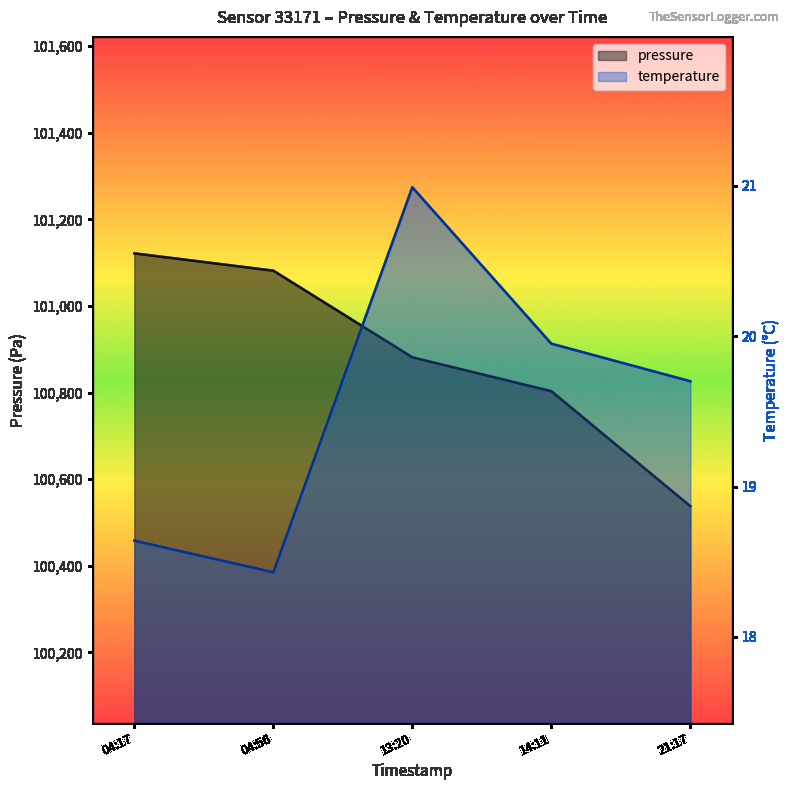

Does the chart display data point markers on the line(s)?

No